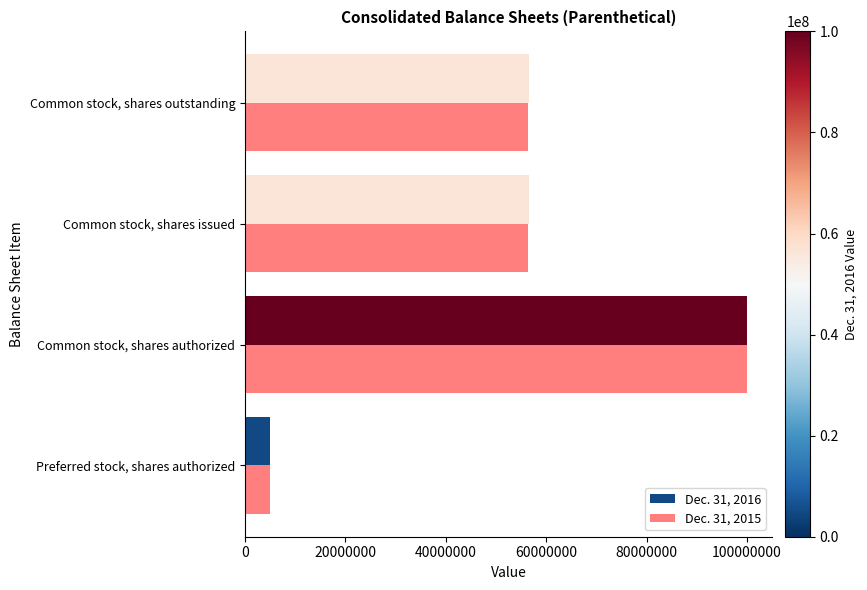

The value of Dec. 31, 2015 at Common stock, shares outstanding is 56359515. True or false?

True